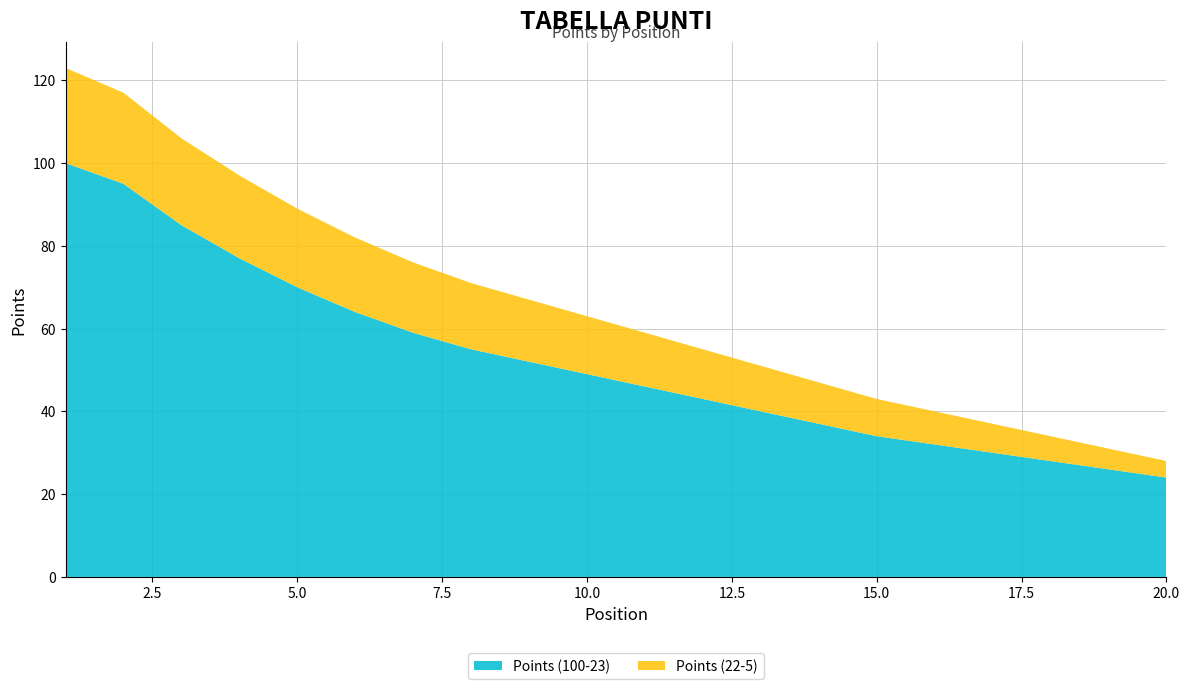

Reading left to right, extract all data points from this chart.

Points (100-23): 1=100	2=95	3=85	4=77	5=70	6=64	7=59	8=55	9=52	10=49	11=46	12=43	13=40	14=37	15=34	16=32	17=30	18=28	19=26	20=24
Points (22-5): 1=23	2=22	3=21	4=20	5=19	6=18	7=17	8=16	9=15	10=14	11=13	12=12	13=11	14=10	15=9	16=8	17=7	18=6	19=5	20=4